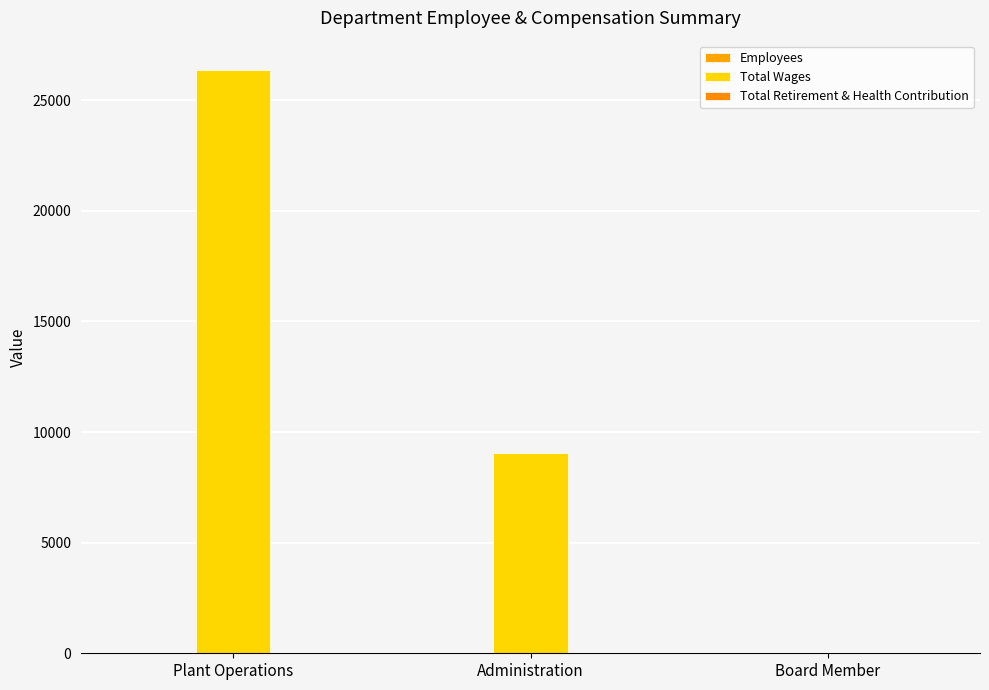

The value of Total Wages at Administration is 12409. True or false?

False